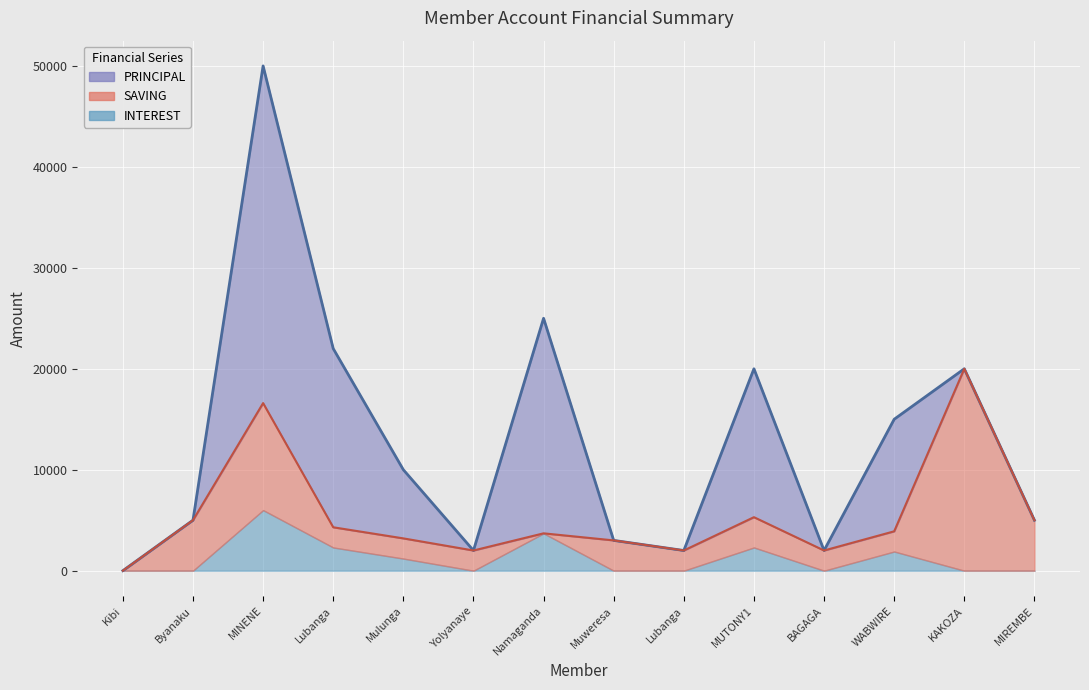

Which series has the largest range (max minus min)?

PRINCIPAL (line)